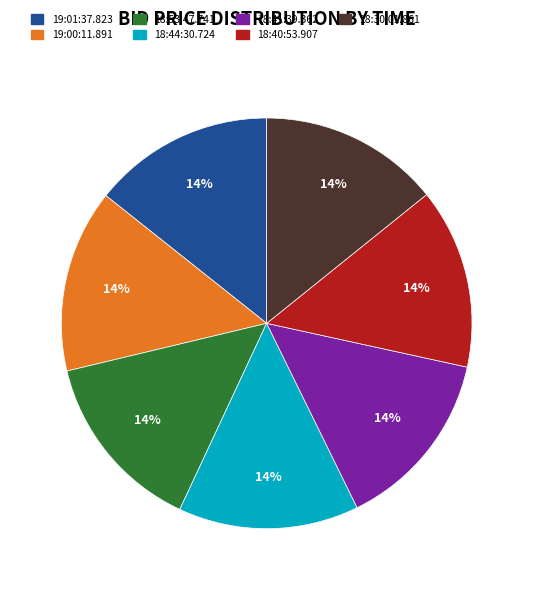

To the nearest percent, what portion does 18:41:39.362 represent?

14%